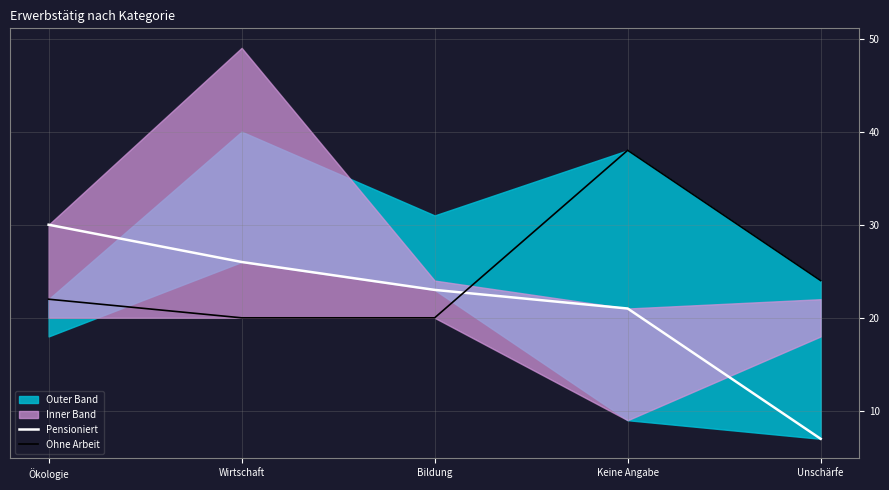

At which label does Ohne Arbeit first exceed 22?

Keine Angabe